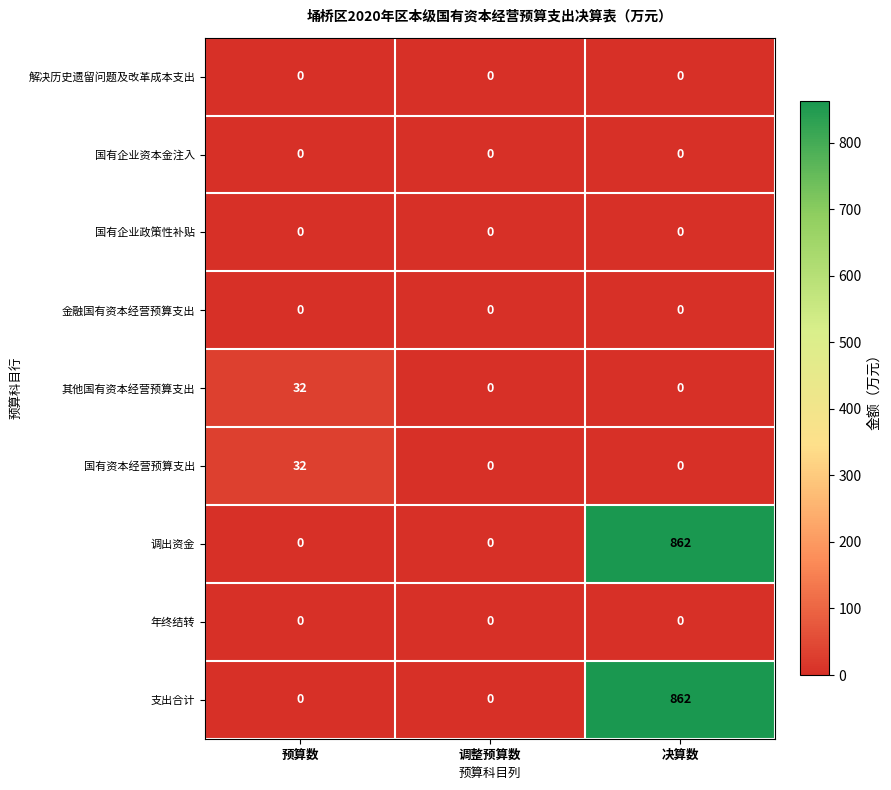

How many values in 其他国有资本经营预算支出 are above zero?

1